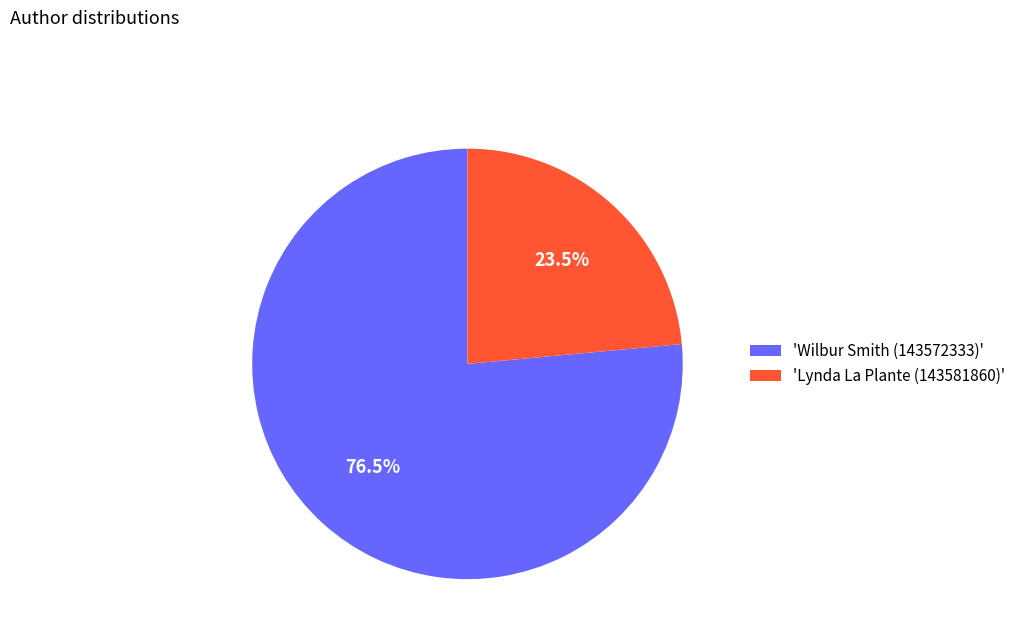

How many segments does this pie chart have?

2